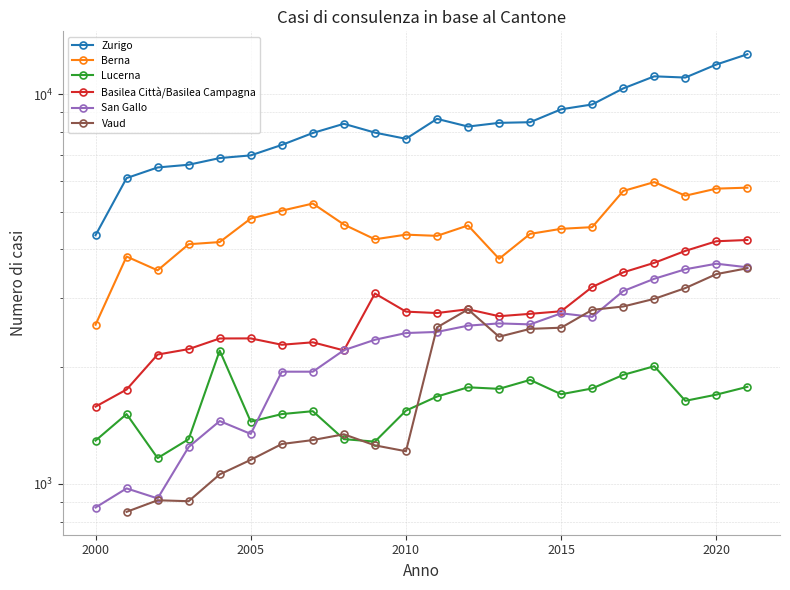

What is the sum of all Lucerna values?

35612.0